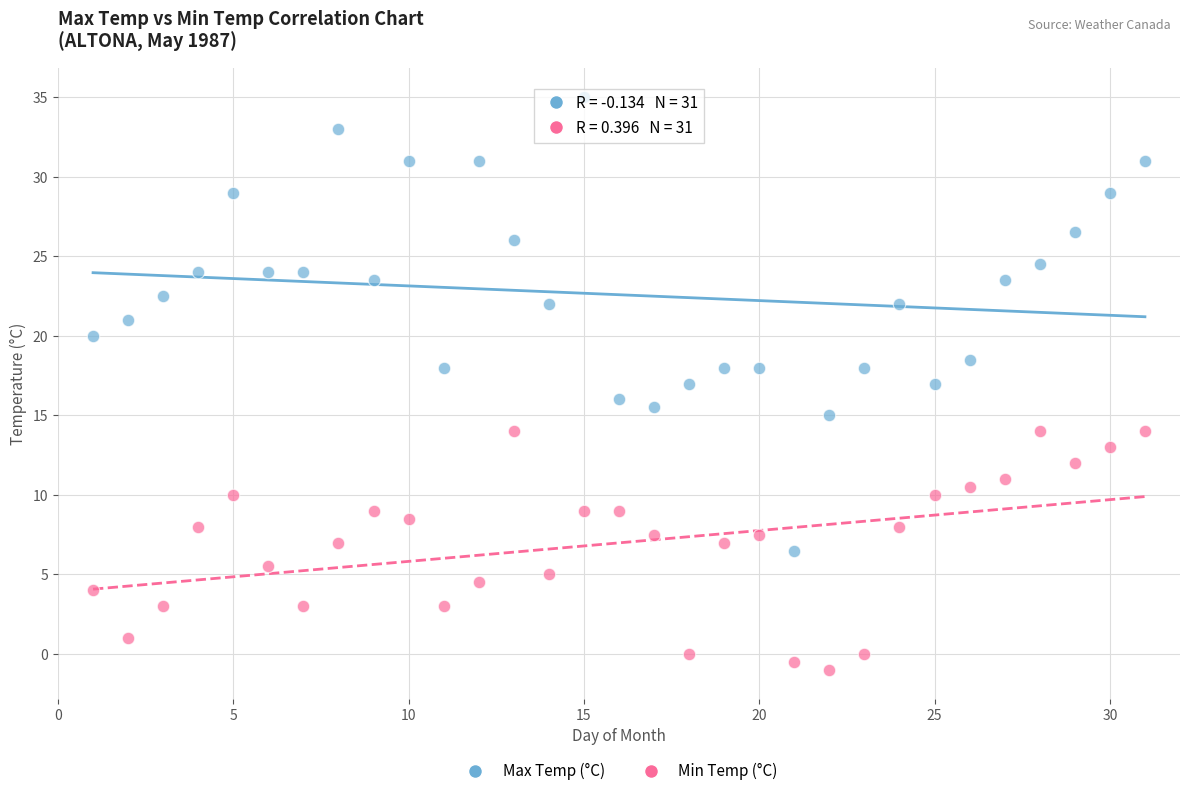

Across all data points, what is the range of X values (max minus min)?

30.0